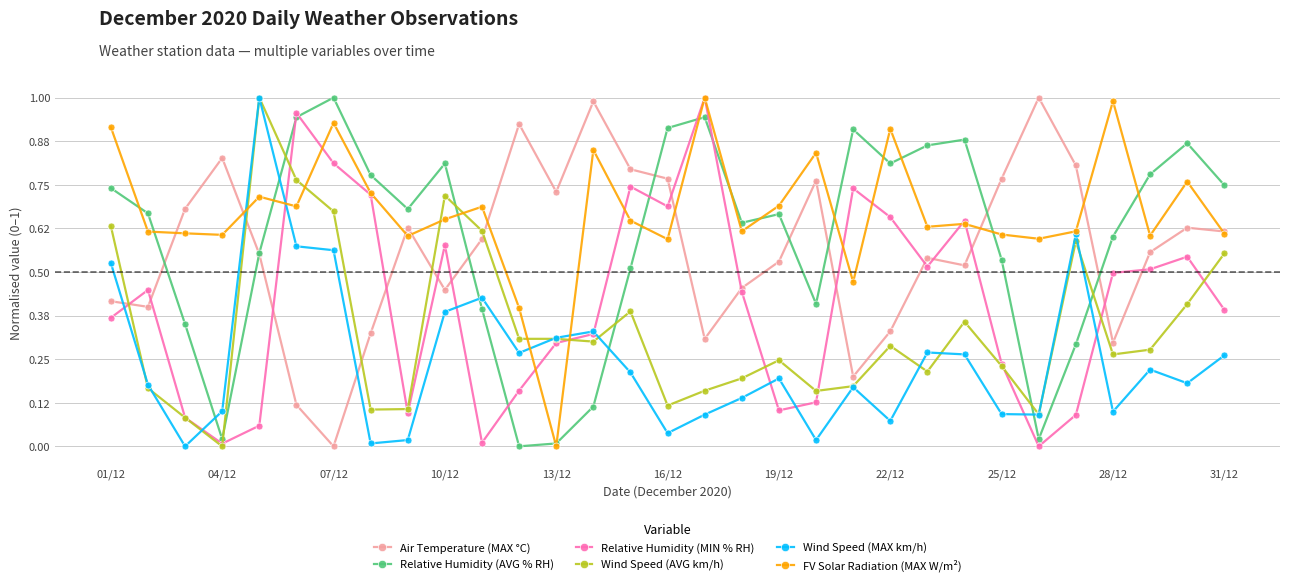

Count the number of categories in the chart.

31